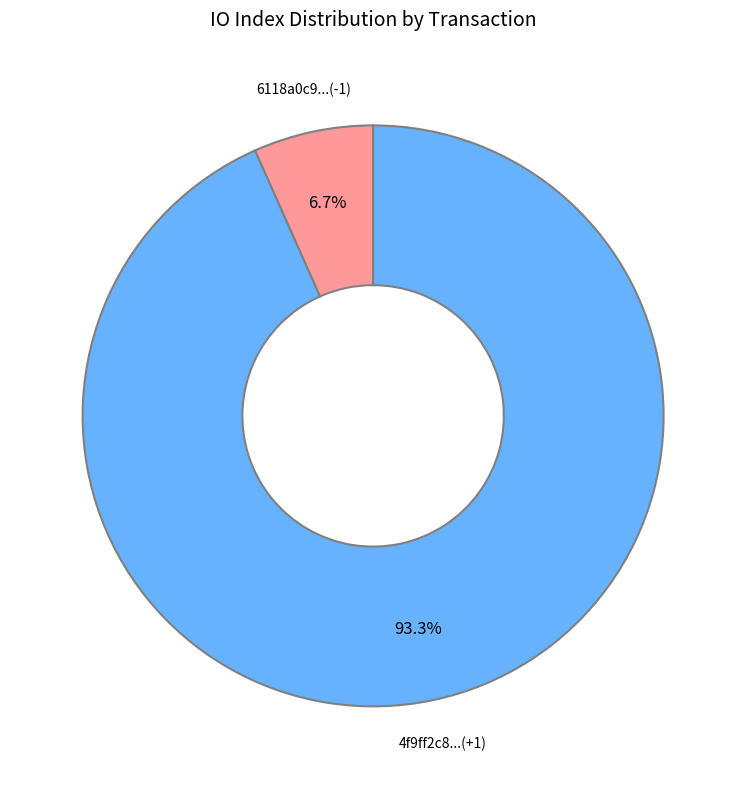

Which slice is the largest?

4f9ff2c8...(+1)